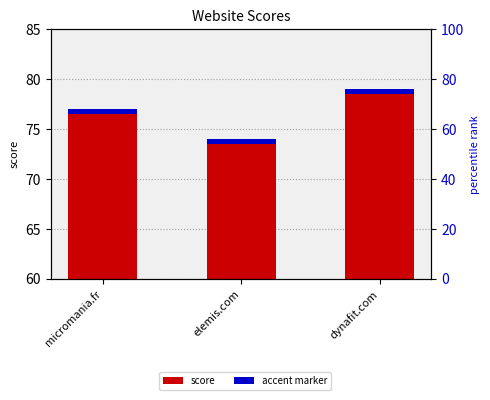

Reading right to left, transcribe all the data shown in this chart.

score: 79.0	74.0	77.0
accent marker: 0.5	0.5	0.5